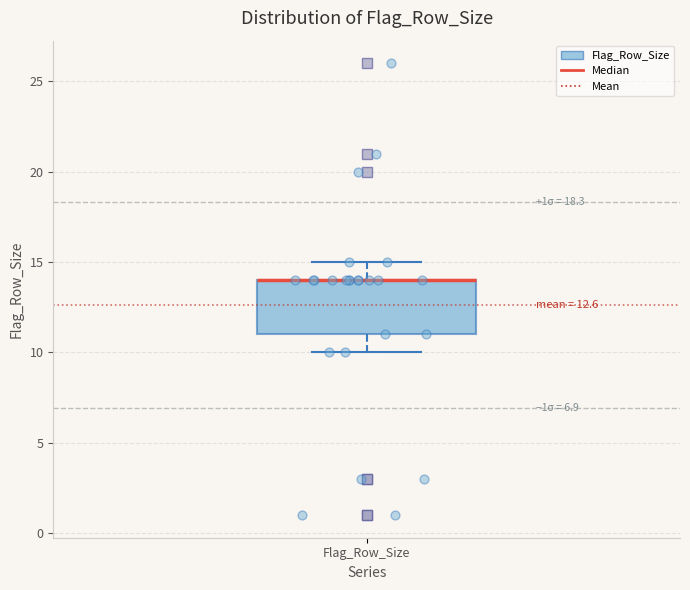

Transcribe this box plot: give where the median line is, the range the box spans, and where the two whiskers end, as read against the y-axis. The values are not printed on the chart, so give them approximately, as read against the axis.

median 14 (drawn on the box's upper edge), box 11 to 14, whiskers 10 to 15